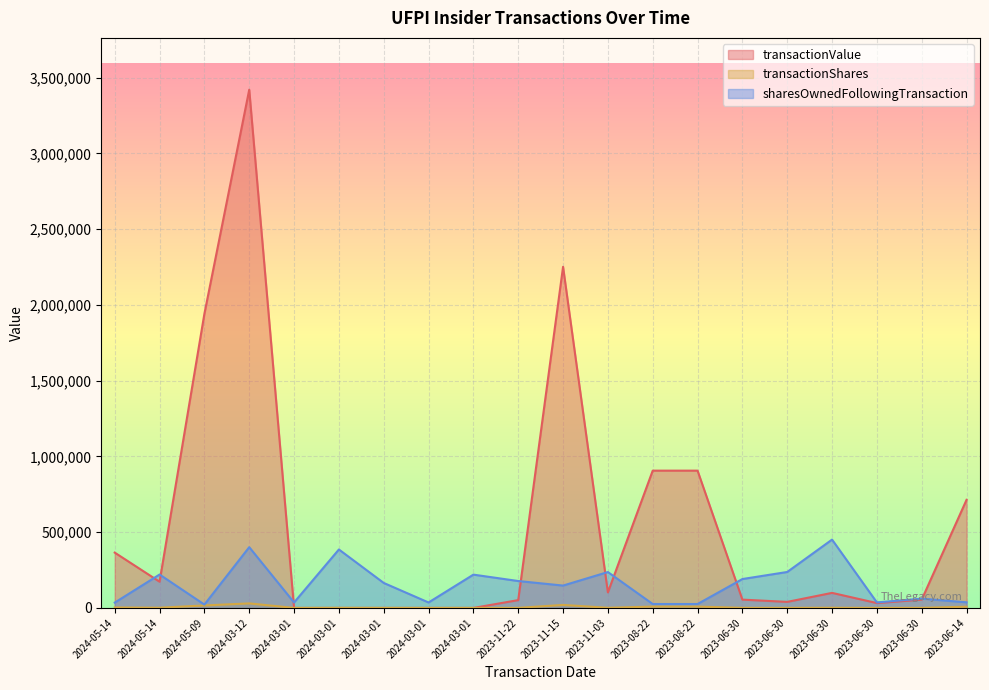

What is the sum of all sharesOwnedFollowingTransaction values?

3150315